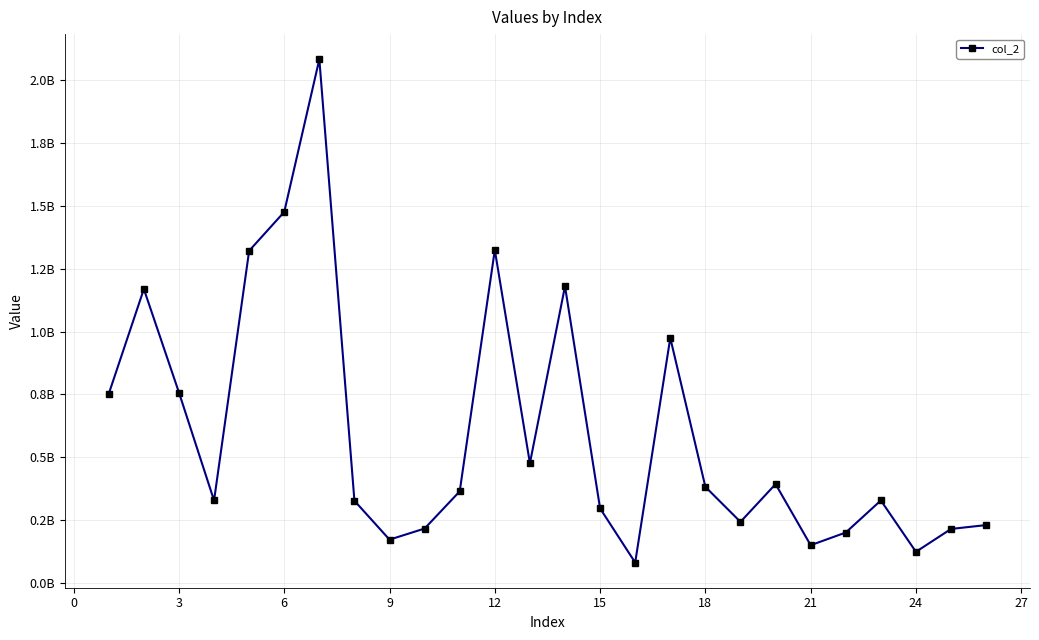

Is this an area chart (filled region under the line)?

No